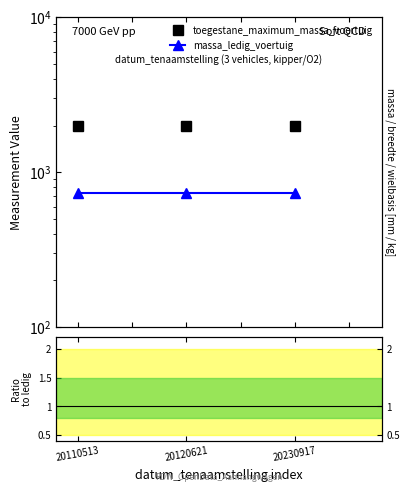

What is the total value across all series at 20230917?

2732.7